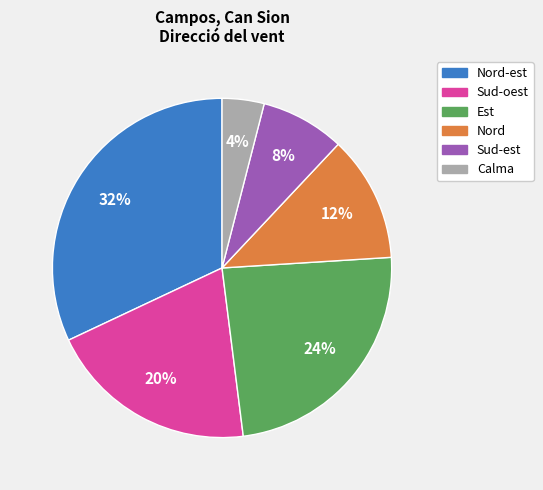

Count the number of slices in the pie.

6